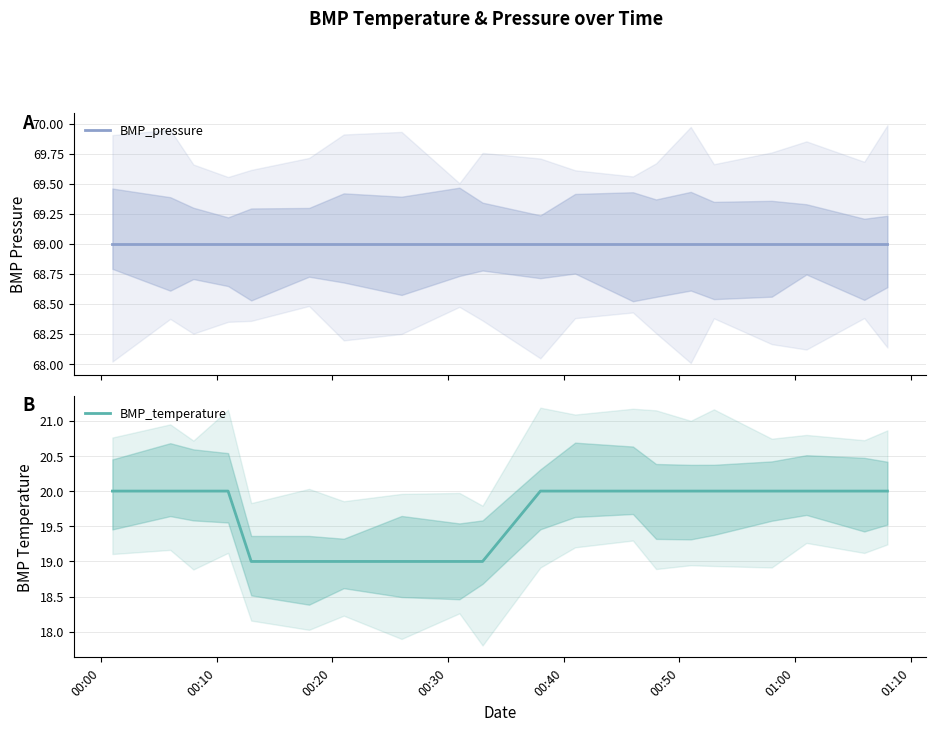

True or false: BMP_pressure and BMP_temperature cross at least once.

False